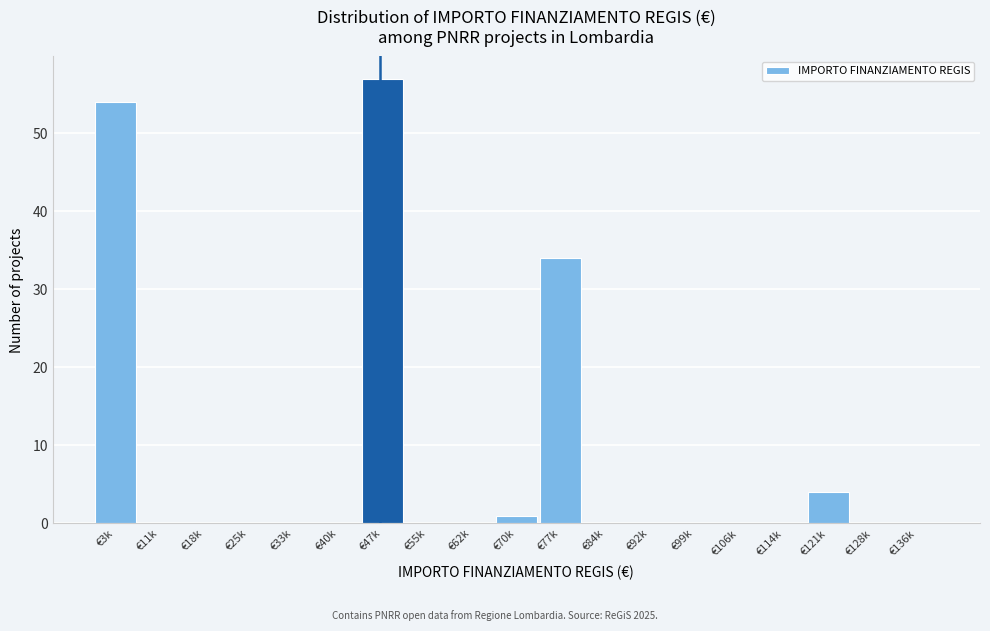

Reading left to right, transcribe all the data shown in this chart.

€3k=54	€11k=0	€18k=0	€25k=0	€33k=0	€40k=0	€47k=57	€55k=0	€62k=0	€70k=1	€77k=34	€84k=0	€92k=0	€99k=0	€106k=0	€114k=0	€121k=4	€128k=0	€136k=0